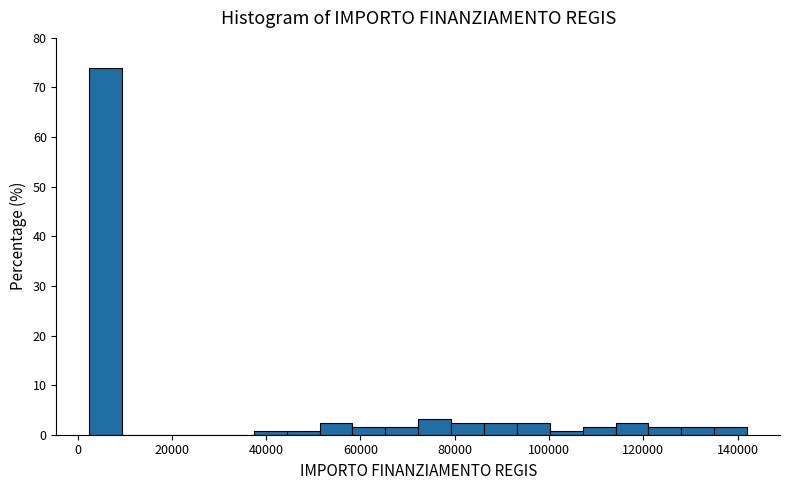

Read against the x-axis, roughly where is the centre of the tallest bar?

6000